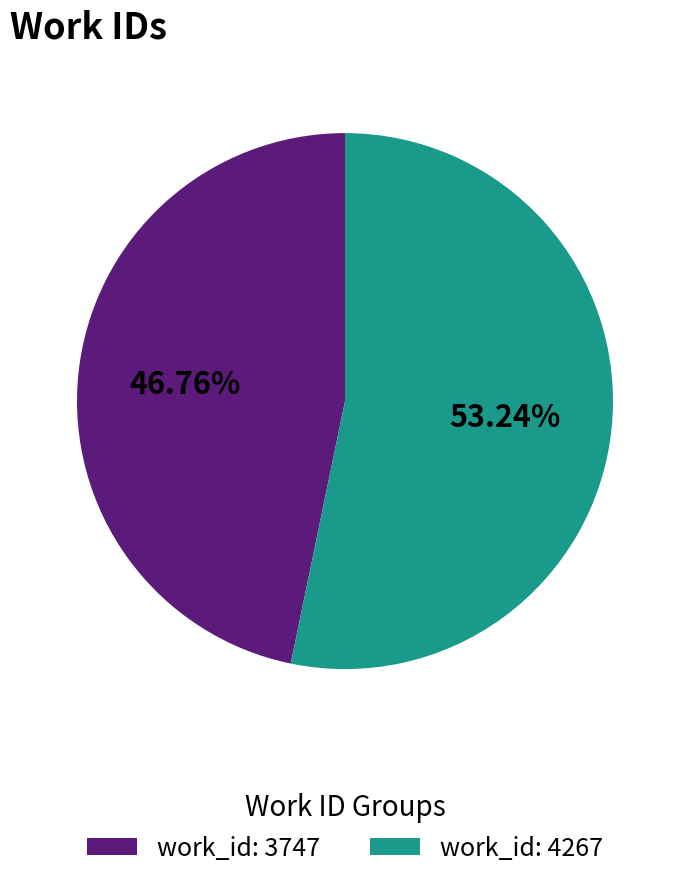

What is the ratio of the value at work_id: 3747 to the value at work_id: 4267?

0.9